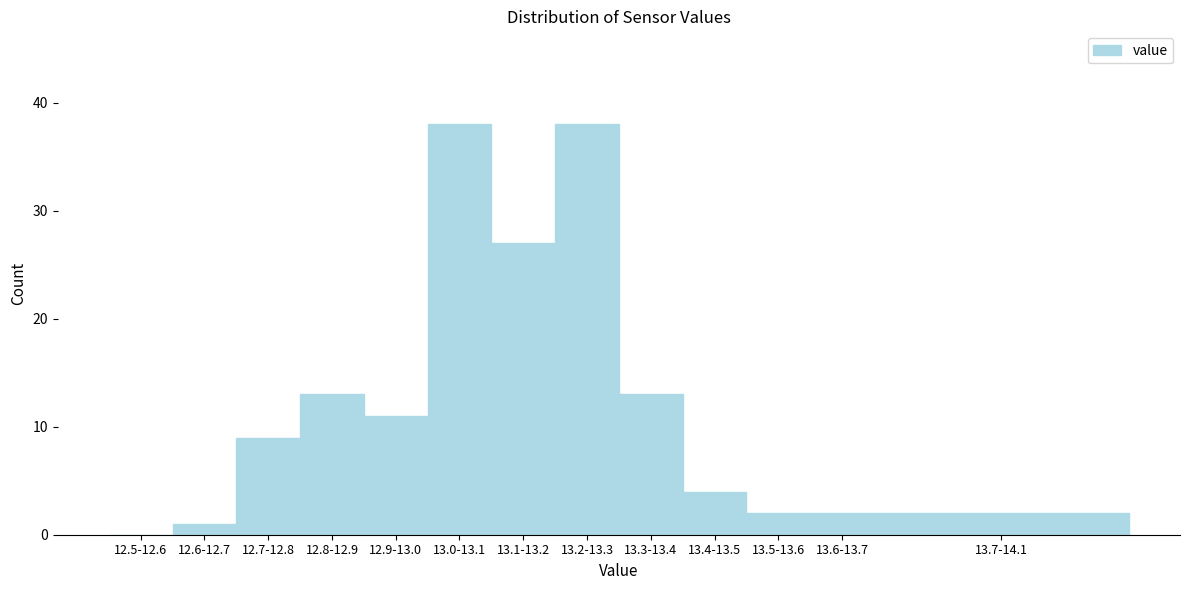

Reading left to right, list all the values displayed in this chart.

12.5-12.6=0	12.6-12.7=1	12.7-12.8=9	12.8-12.9=13	12.9-13.0=11	13.0-13.1=38	13.1-13.2=27	13.2-13.3=38	13.3-13.4=13	13.4-13.5=4	13.5-13.6=2	13.6-13.7=2	13.7-14.1=2